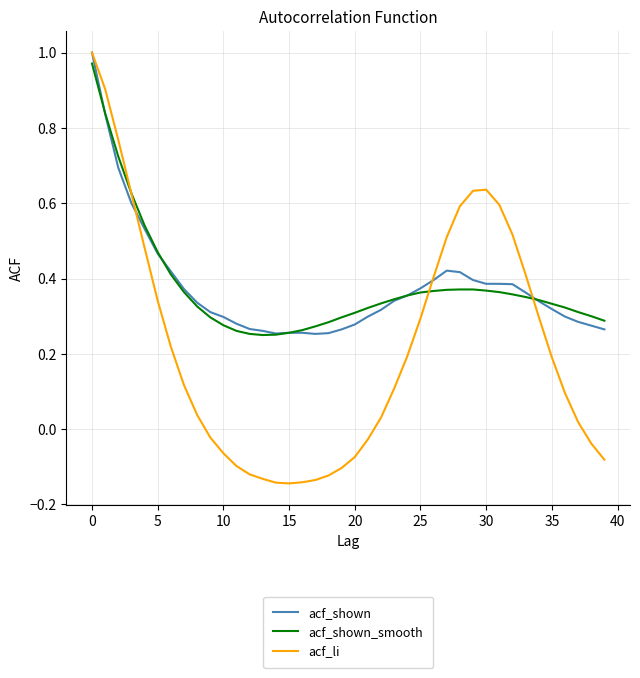

Which series has the widest spread of values?

acf_li